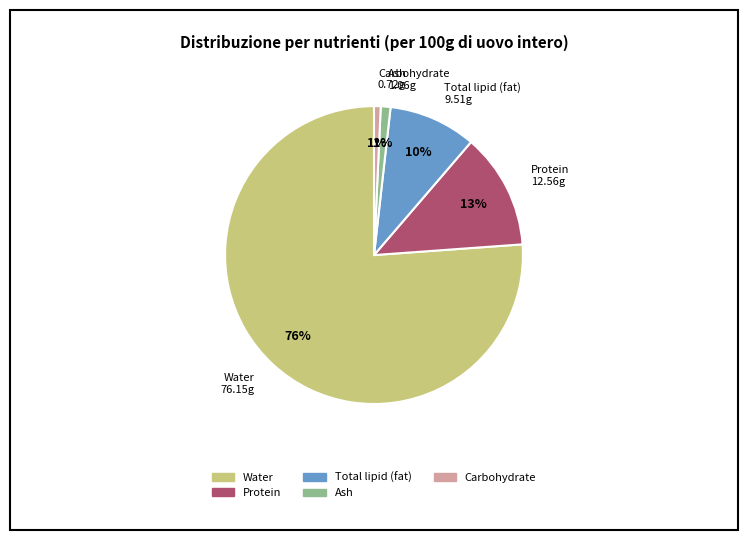

True or false: Water accounts for 76% of the total.

True